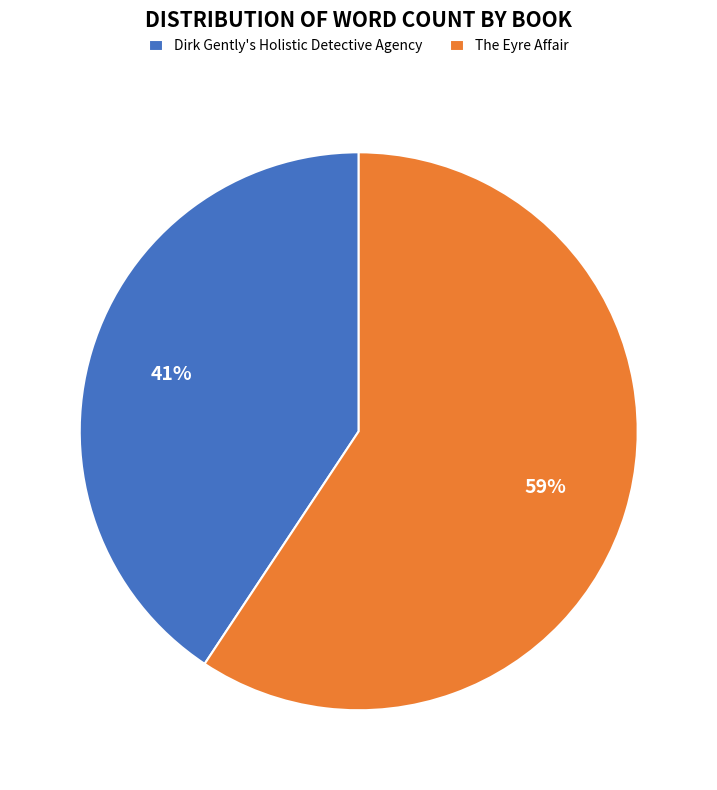

Which category has the biggest portion of the pie?

The Eyre Affair